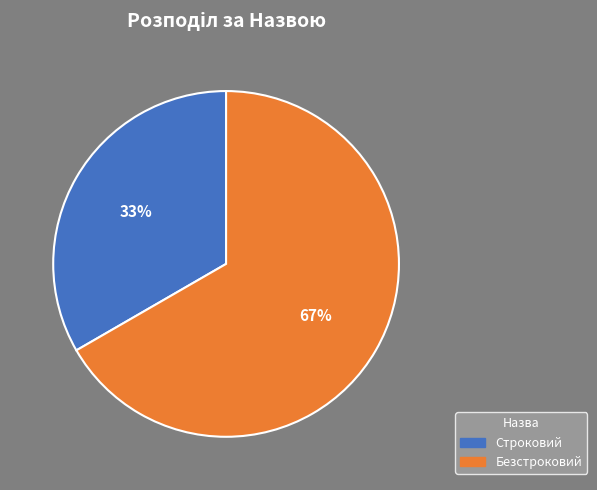

To the nearest percent, what percentage of the pie is Безстроковий?

67%